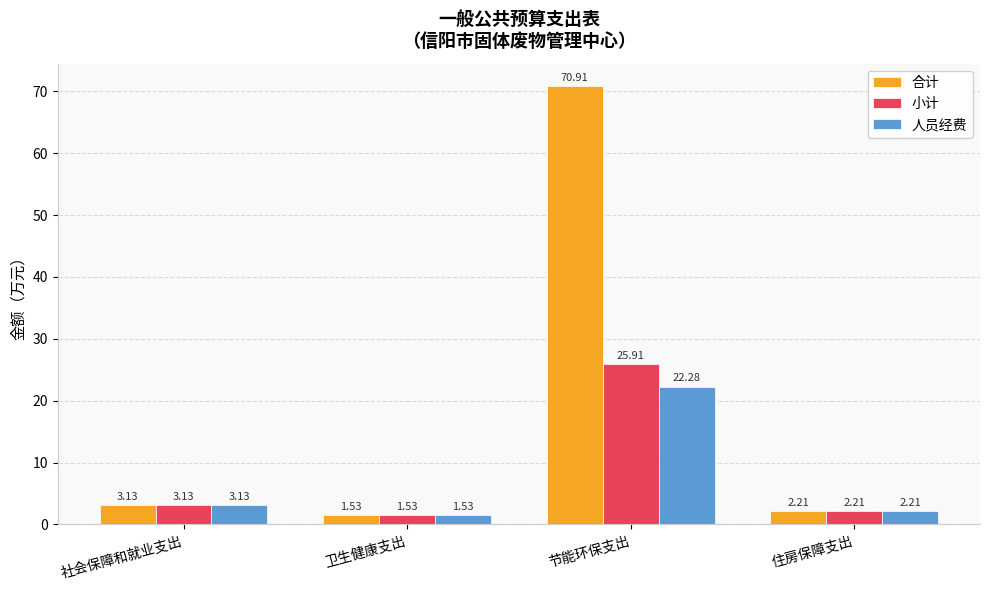

What is the sum of all 小计 values?

32.8